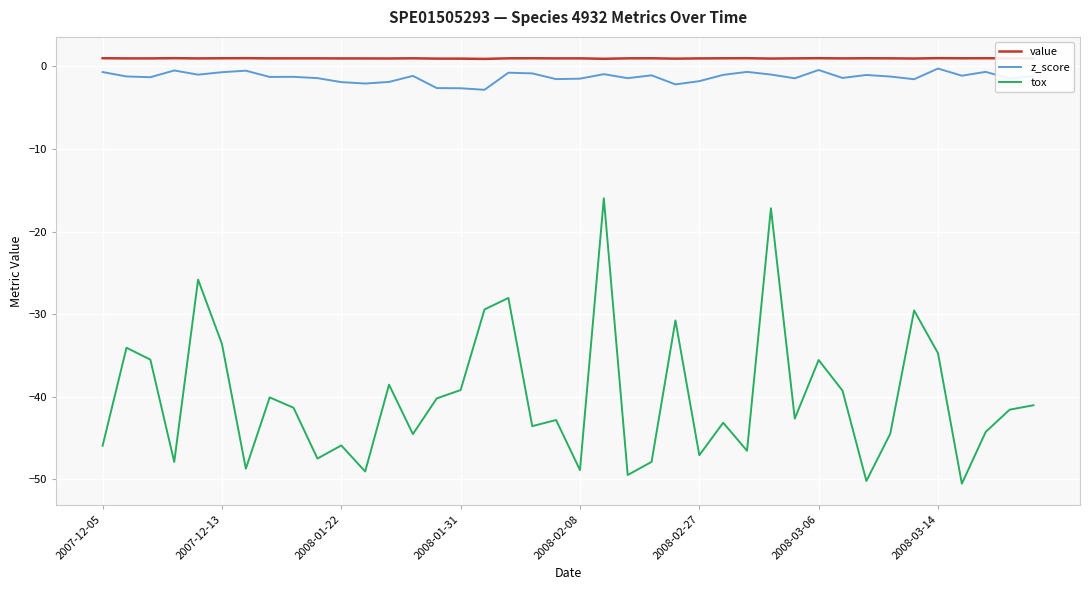

How many distinct data groups are displayed?

3